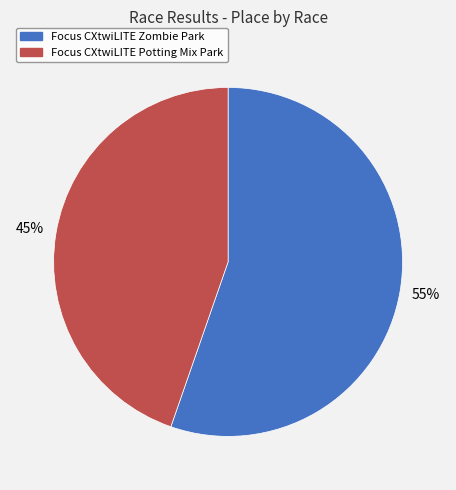

How many segments does this pie chart have?

2